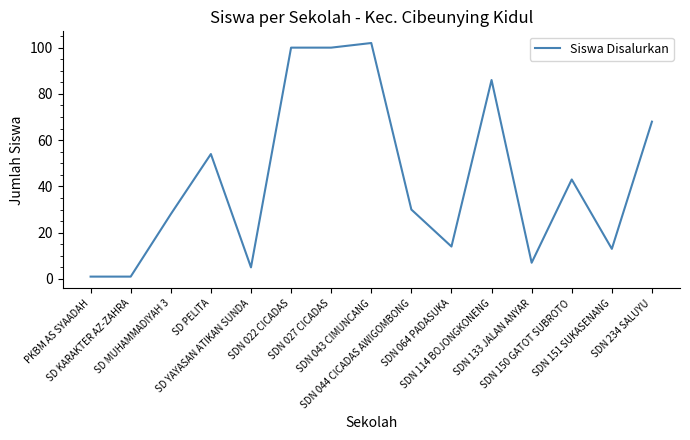

Reading left to right, transcribe all the data shown in this chart.

PKBM AS SYAADAH=1	SD KARAKTER AZ-ZAHRA=1	SD MUHAMMADIYAH 3=28	SD PELITA=54	SD YAYASAN ATIKAN SUNDA=5	SDN 022 CICADAS=100	SDN 027 CICADAS=100	SDN 043 CIMUNCANG=102	SDN 044 CICADAS AWIGOMBONG=30	SDN 064 PADASUKA=14	SDN 114 BOJONGKONENG=86	SDN 133 JALAN ANYAR=7	SDN 150 GATOT SUBROTO=43	SDN 151 SUKASENANG=13	SDN 234 SALUYU=68